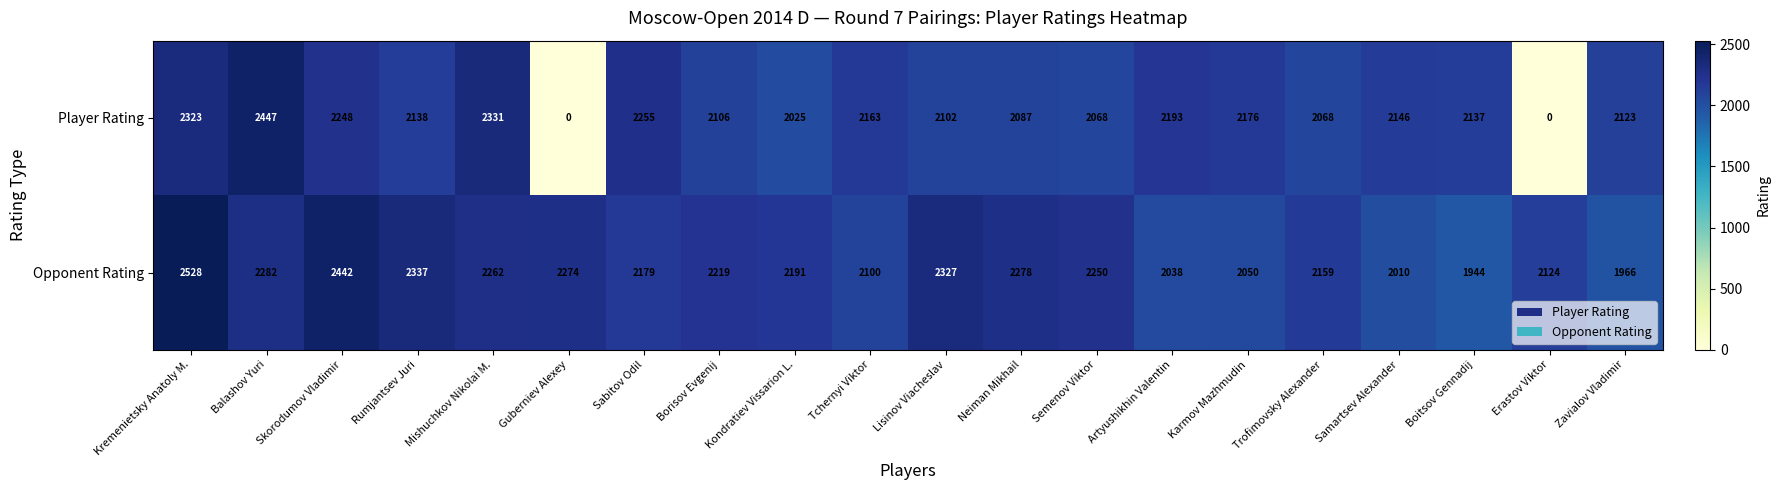

Is the value of Player Rating at Boitsov Gennadij greater than the value of Opponent Rating at Neiman Mikhail?

No